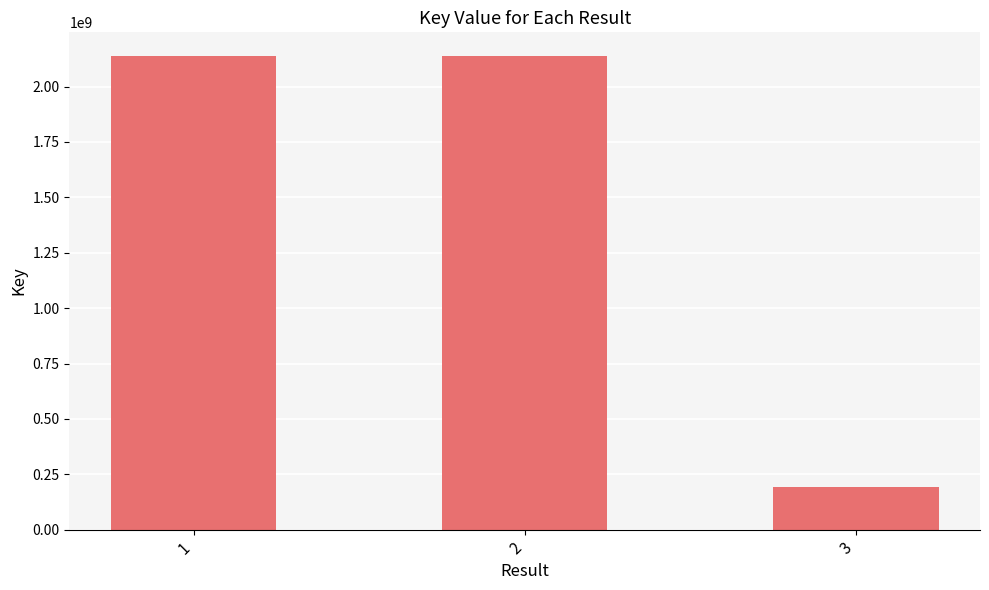

Read the value at 2, to the nearest 50.

2137664700